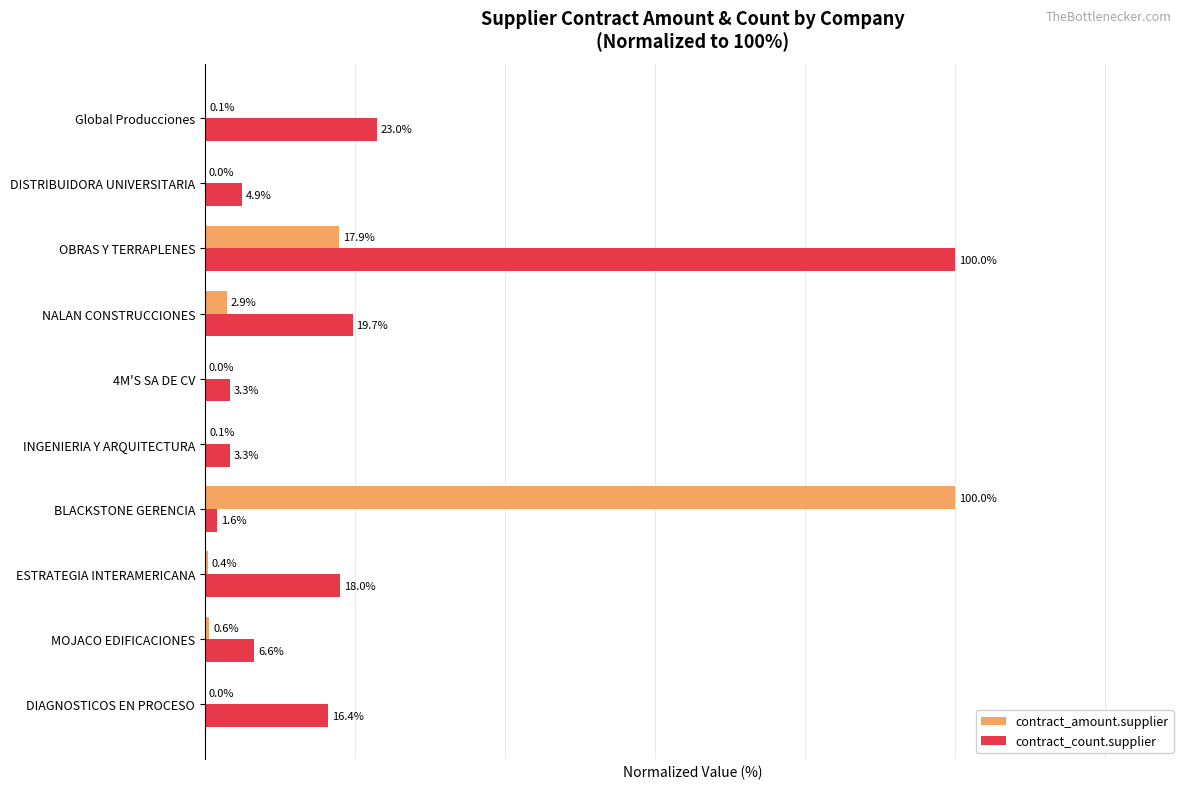

Is the value of contract_amount.supplier at MOJACO EDIFICACIONES greater than the value of contract_count.supplier at MOJACO EDIFICACIONES?

No